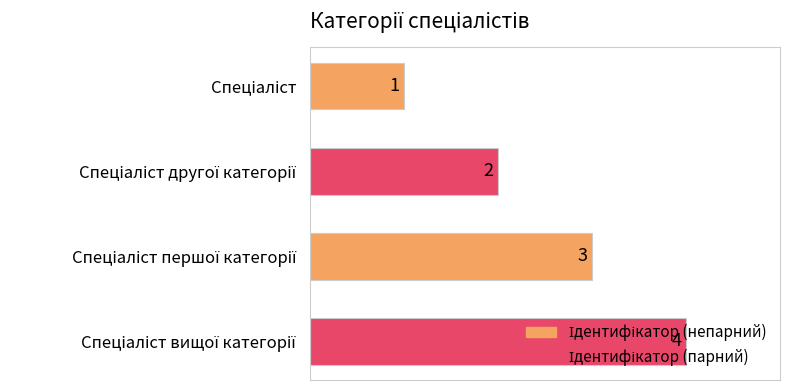

What is the value of the 4th bar from the top?

4